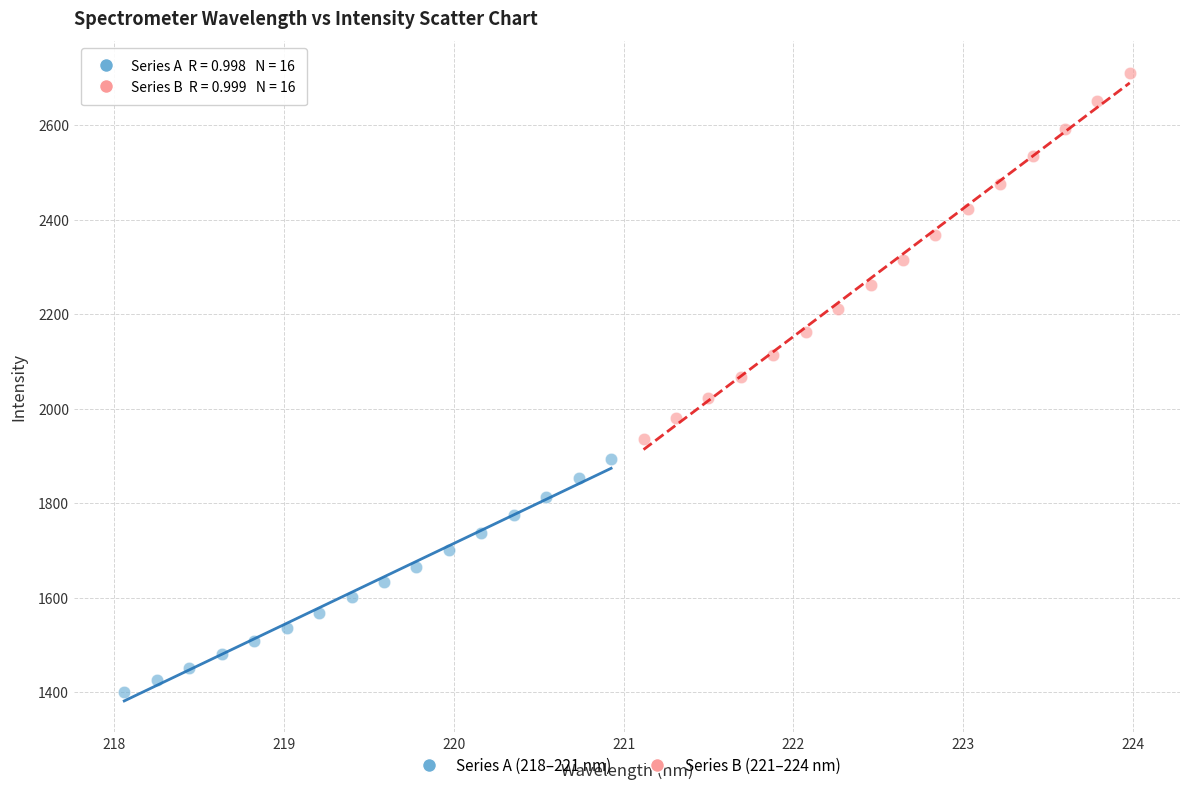

Which series contains the highest Y value?

Series B (221–224 nm)